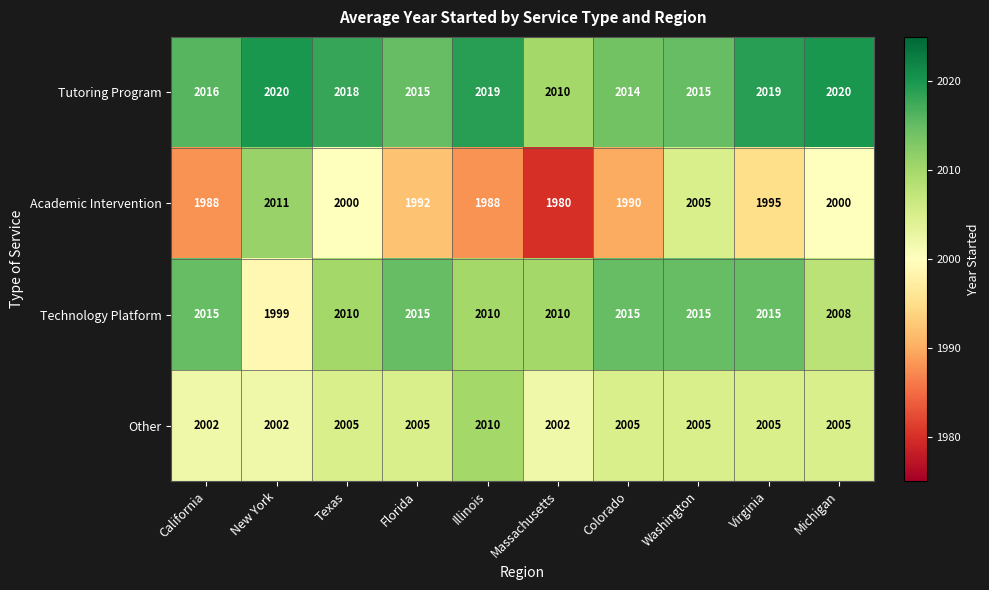

The value of Technology Platform at Florida is 1071. True or false?

False